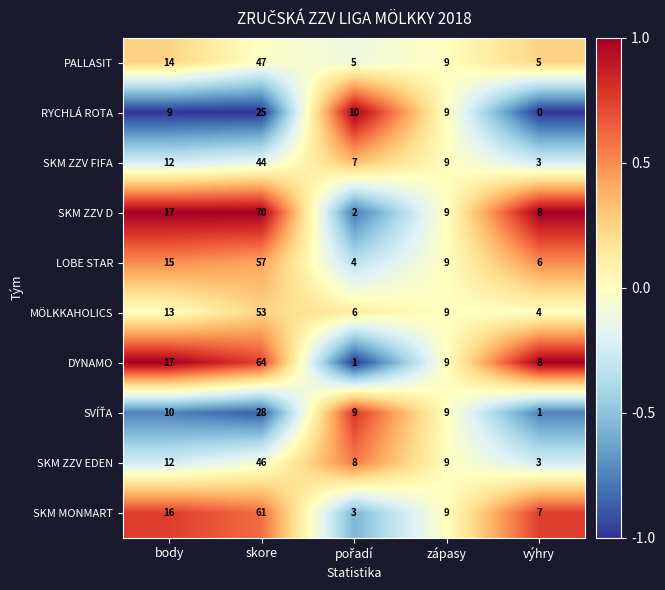

At which label is PALLASIT closest to 26?

body